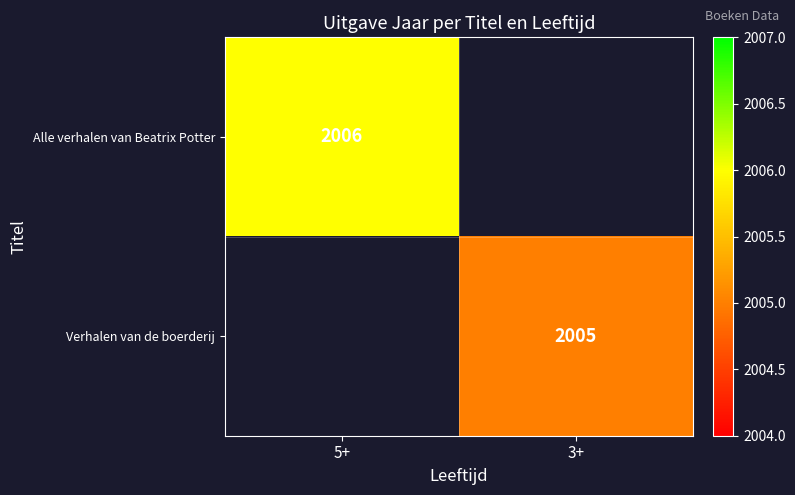

True or false: Verhalen van de boerderij has a value of 2005 at 3+.

True